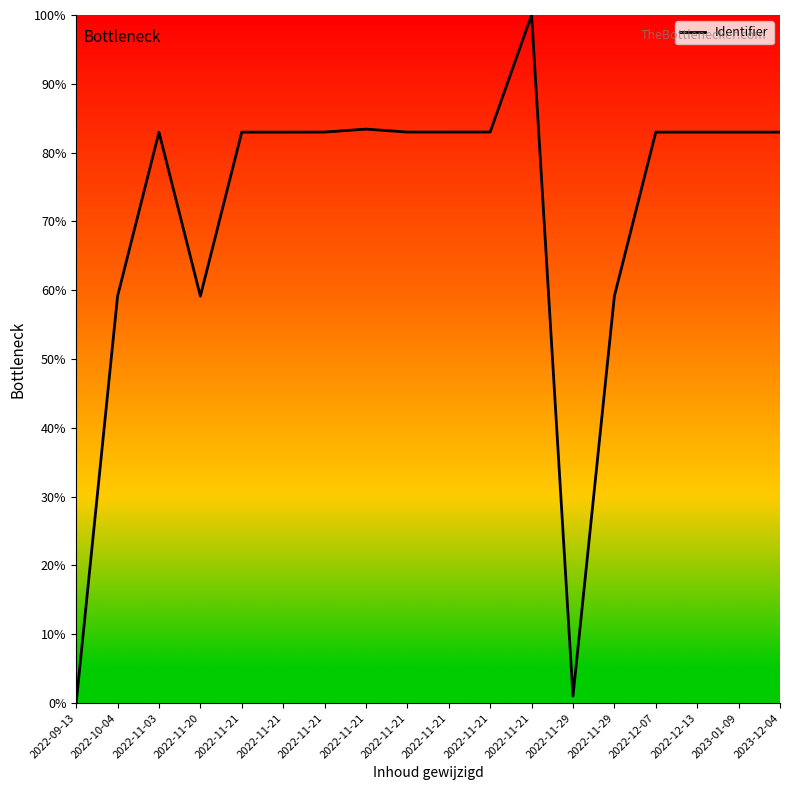

How many lines are shown in the chart?

1